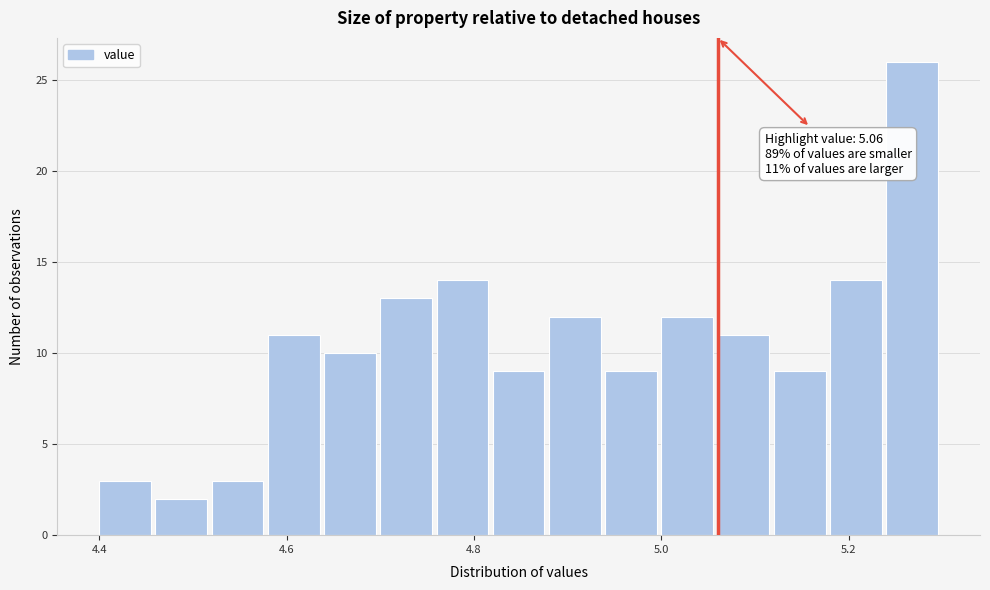

Around what value on the x-axis is the tallest bar? Give the approximate position of its centre, as read against the axis.

5.26